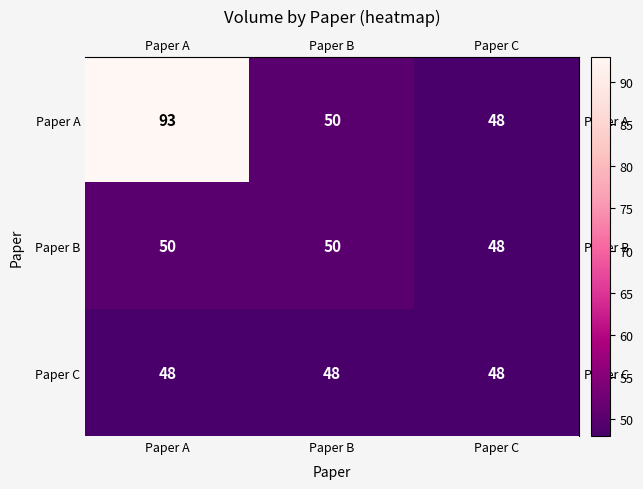

What is the total value across all series at Paper B?

148